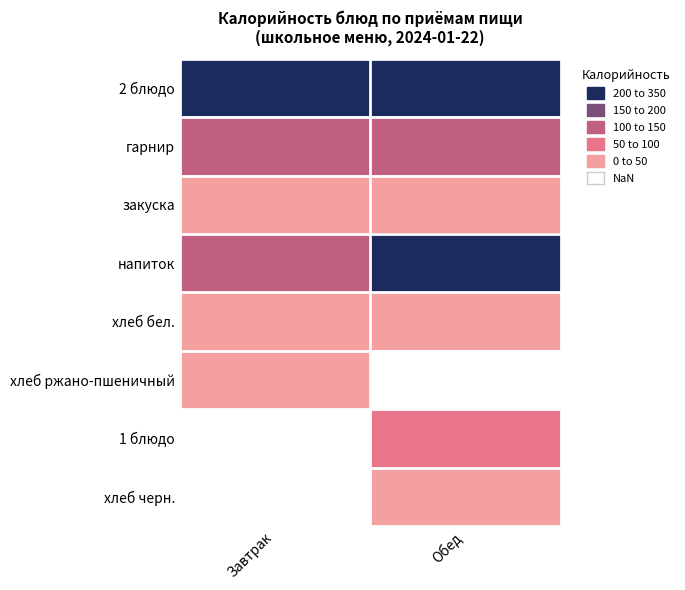

Is it true that хлеб ржано-пшеничный equals 36.2 at Завтрак?

True